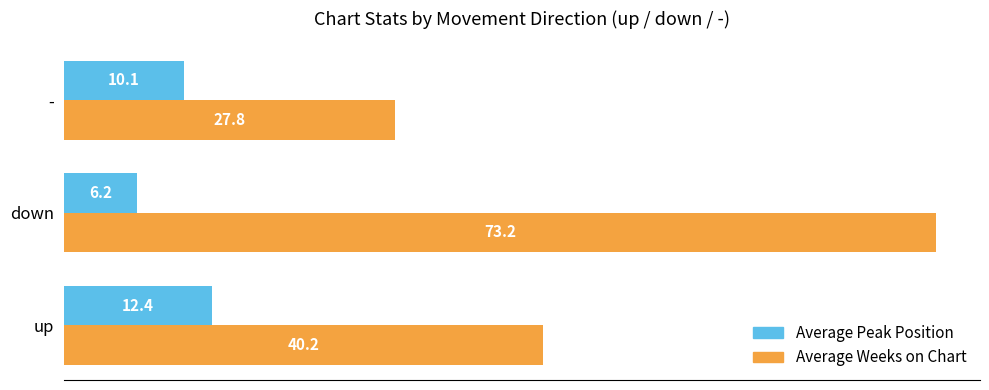

Is it true that Average Peak Position equals 17.1 at up?

False